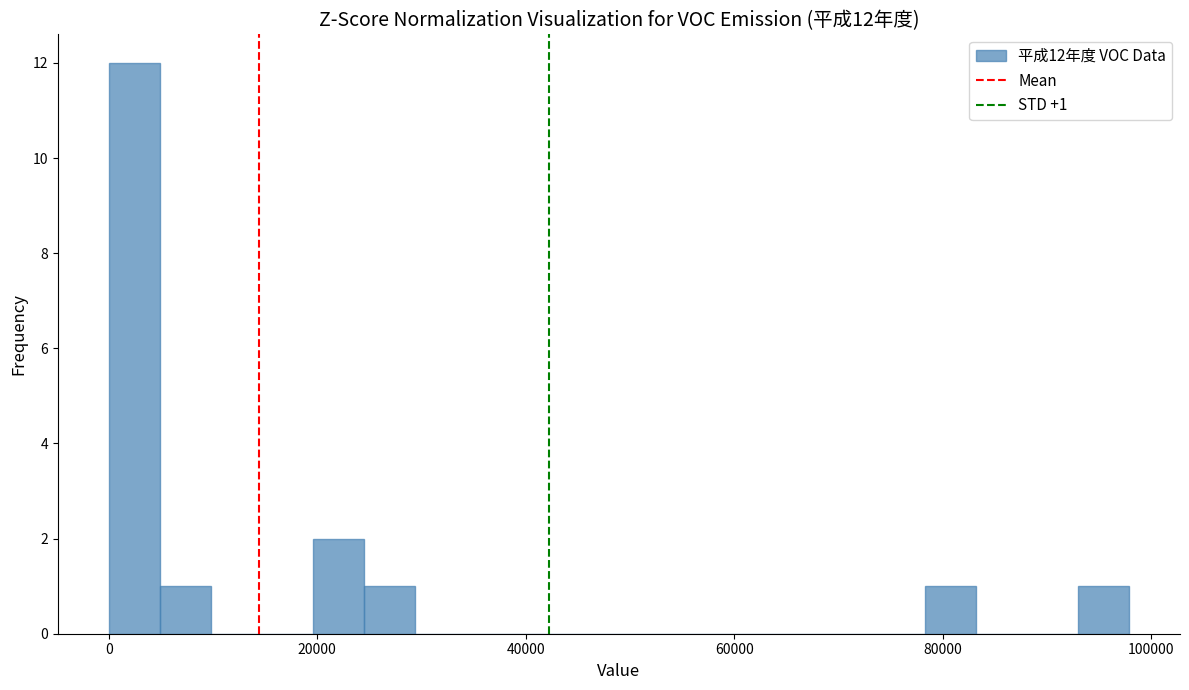

Around what value on the x-axis is the tallest bar? Give the approximate position of its centre, as read against the axis.

2000